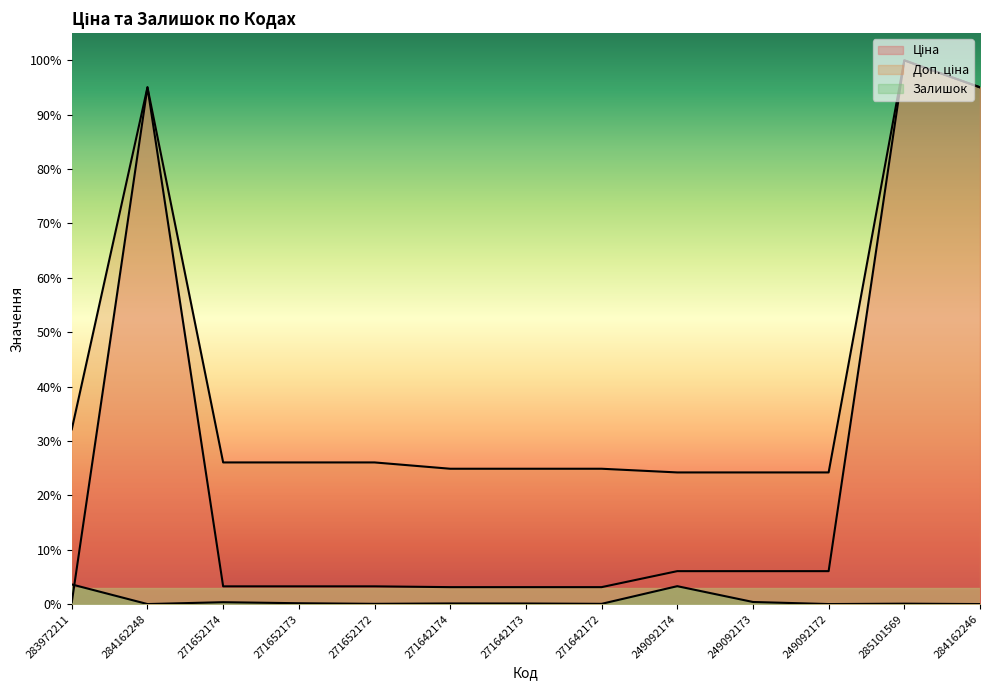

How many categories are shown in the chart?

13